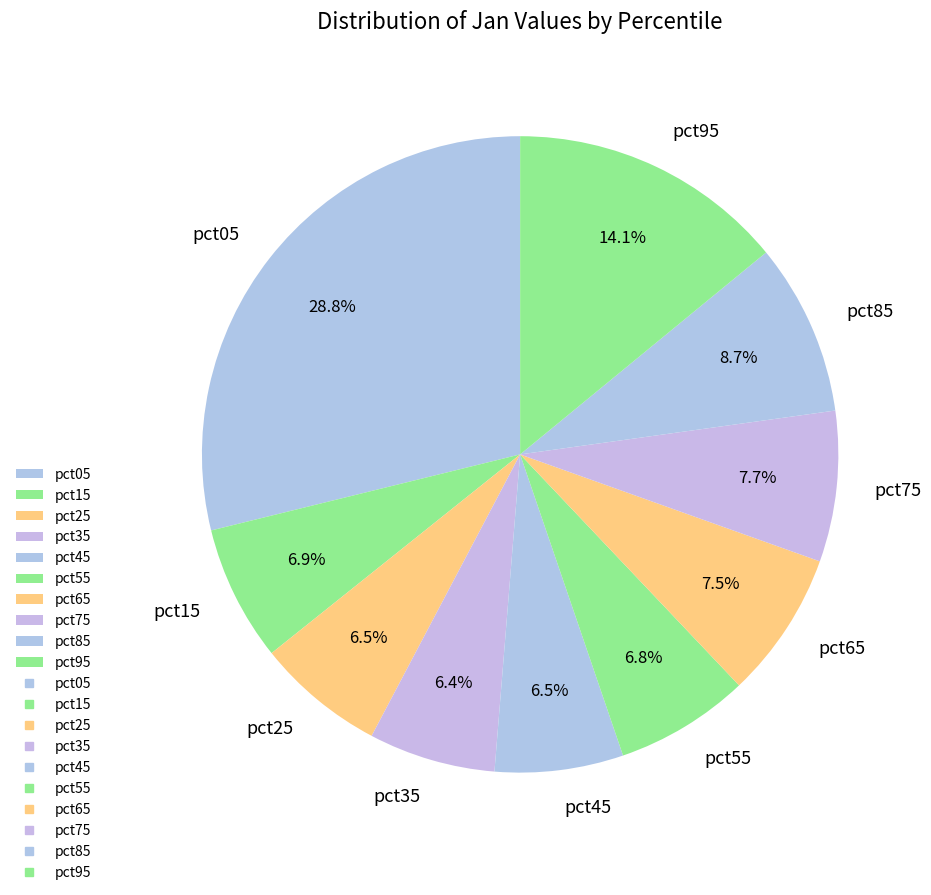

How many slices are in this pie chart?

10